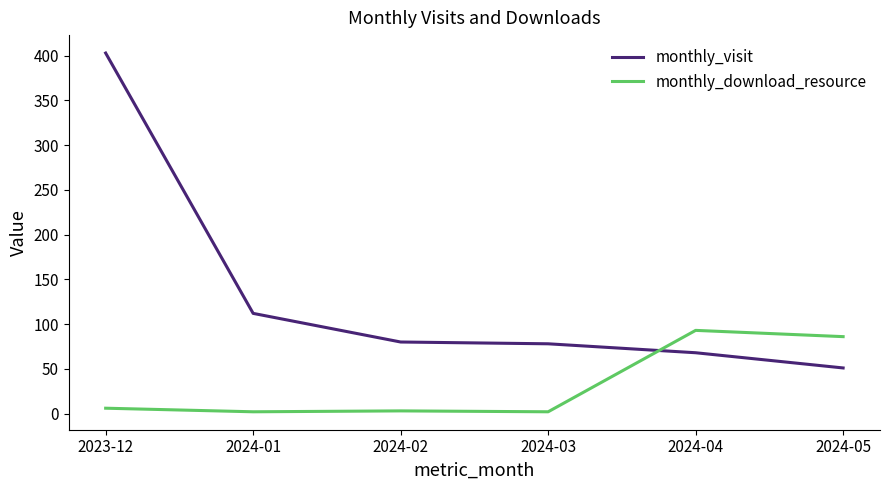

How many intersections are there between monthly_download_resource and monthly_visit?

1